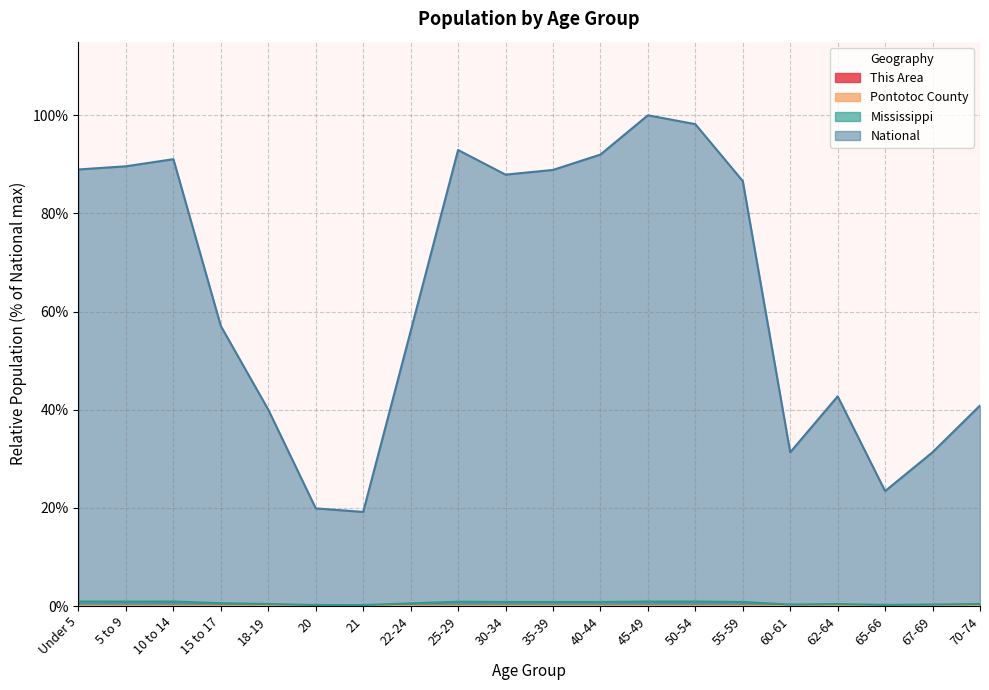

At how many categories does at least one series exceed 80?

10